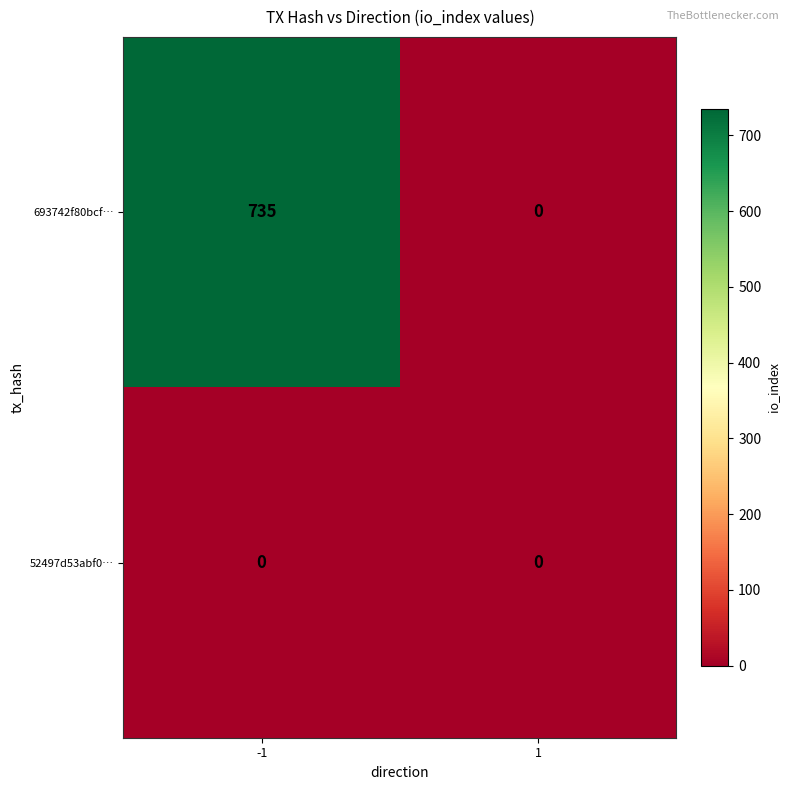

What is the difference between the maximum and minimum values in the 693742f80bcf… series?

735